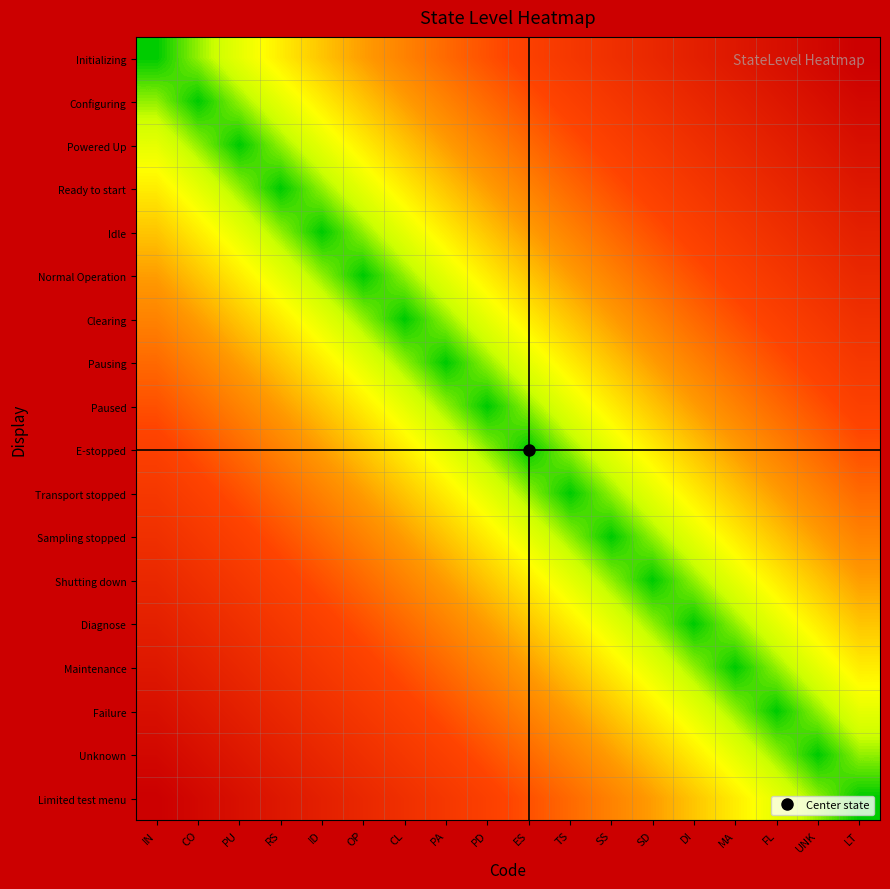

At which category is the sum across all series the highest?

IN